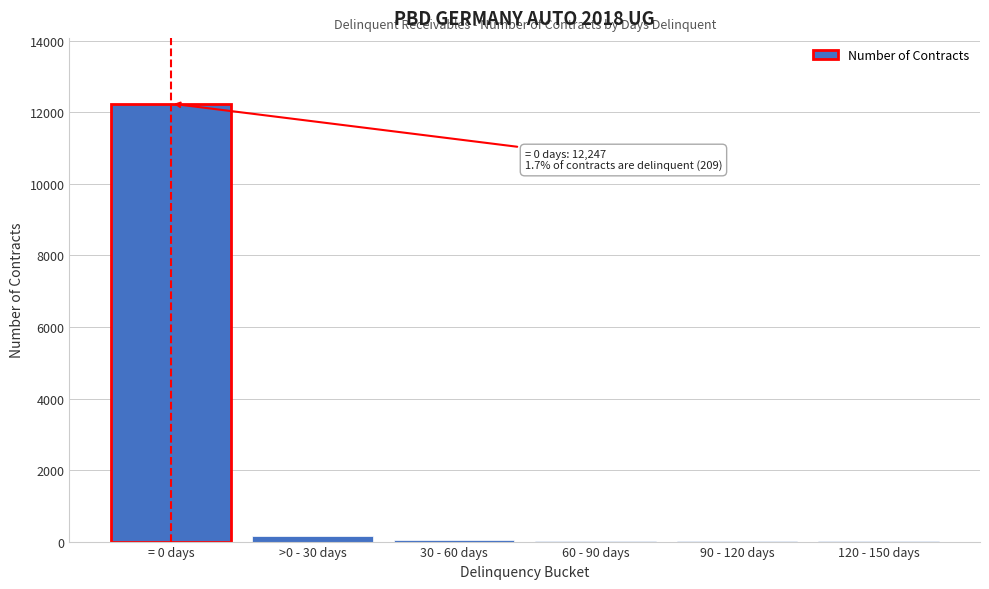

Is it true that the value at = 0 days is 21403?

False